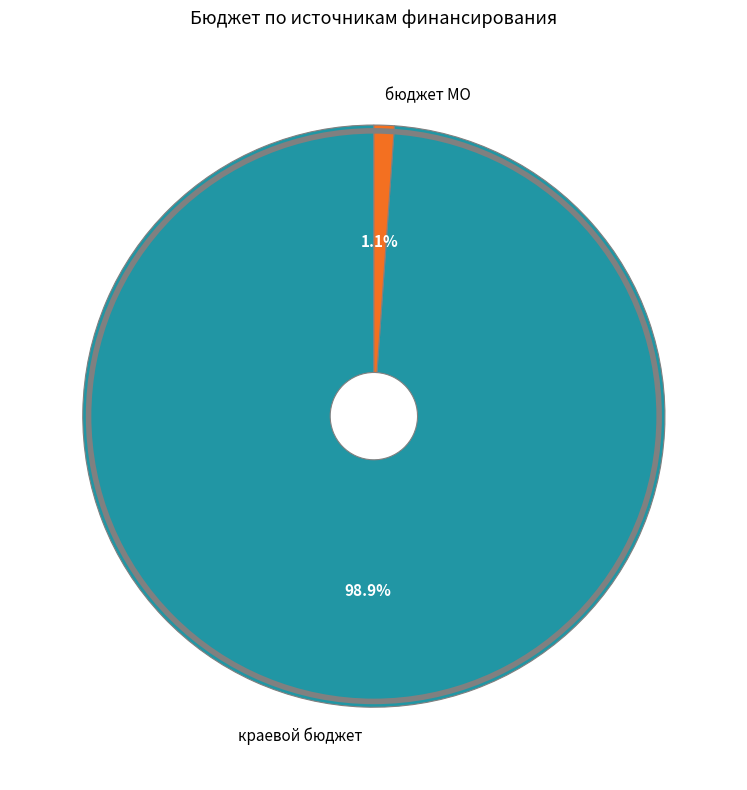

To the nearest percent, what is the difference between the largest and smallest slice percentages?

98%